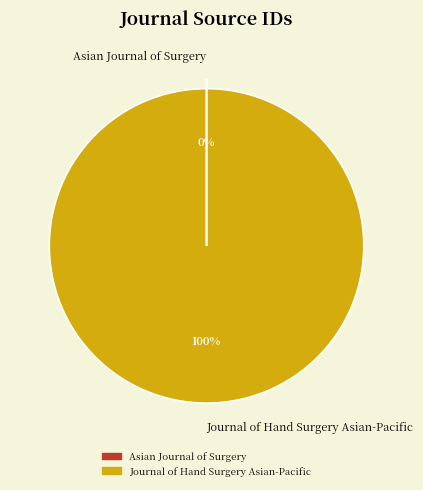

To the nearest percent, what is the difference between the largest and smallest slice percentages?

100%